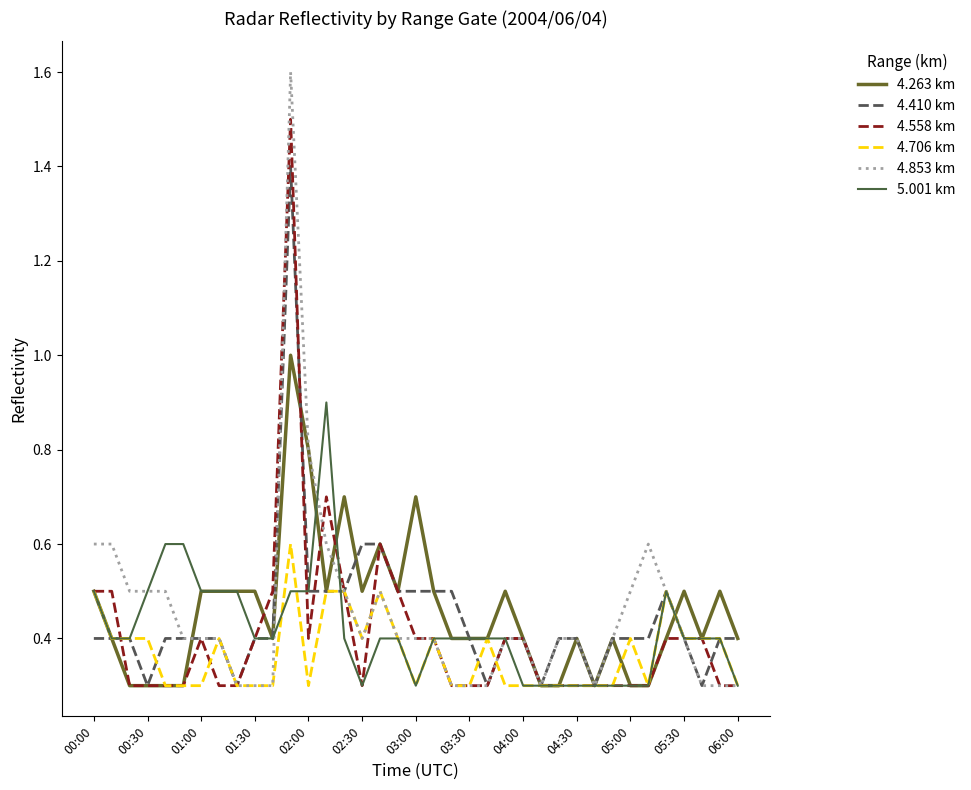

What is the greatest value displayed?

1.6